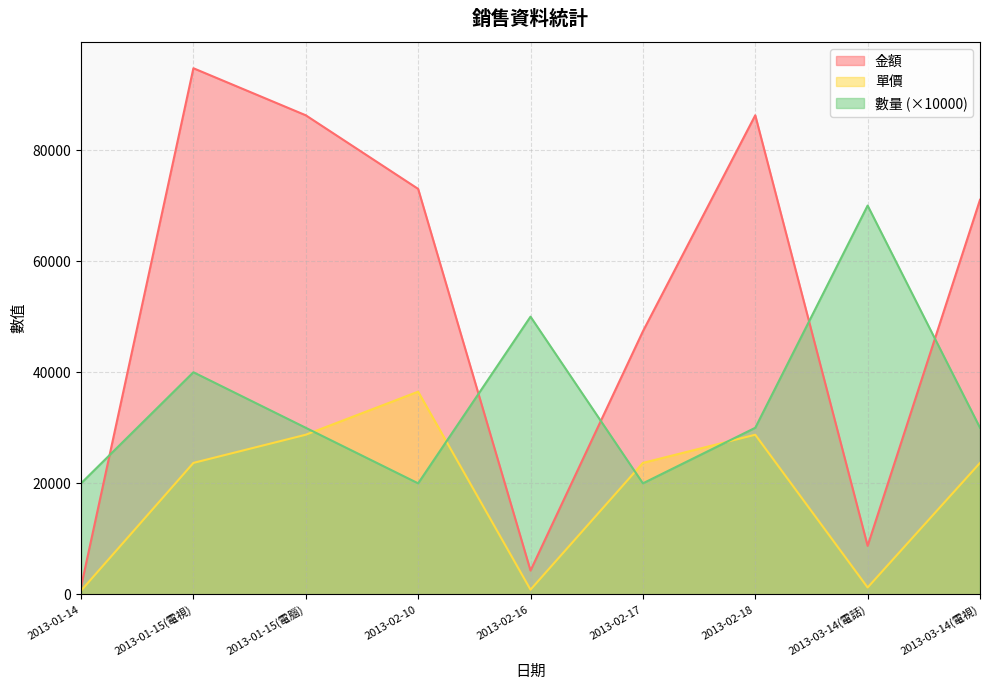

What is the total value across all series at 2013-02-16?

55160